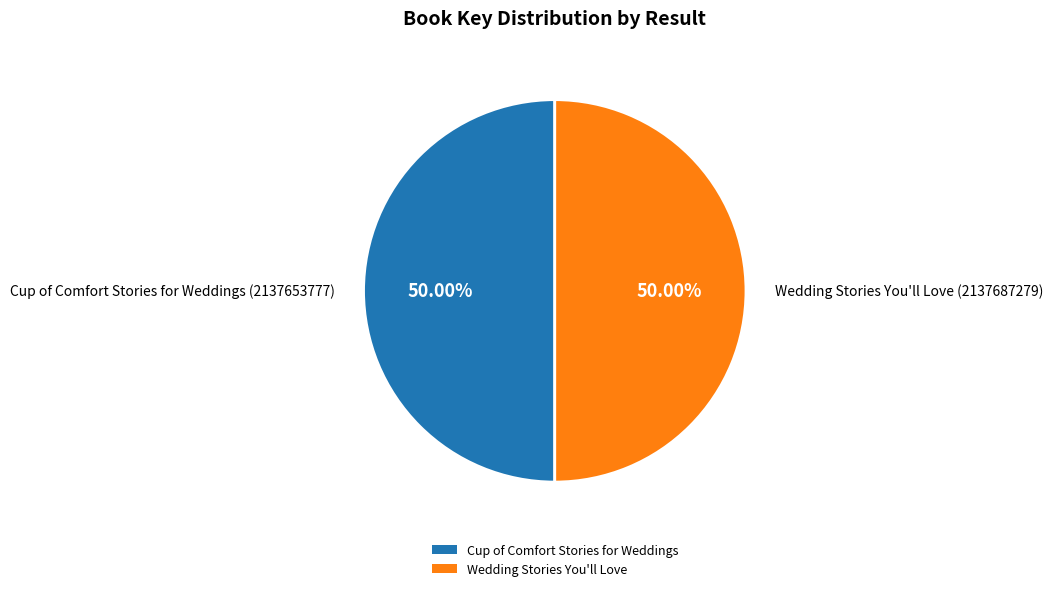

Approximately how many times larger is the value at Wedding Stories You'll Love compared to Cup of Comfort Stories for Weddings?

1.0